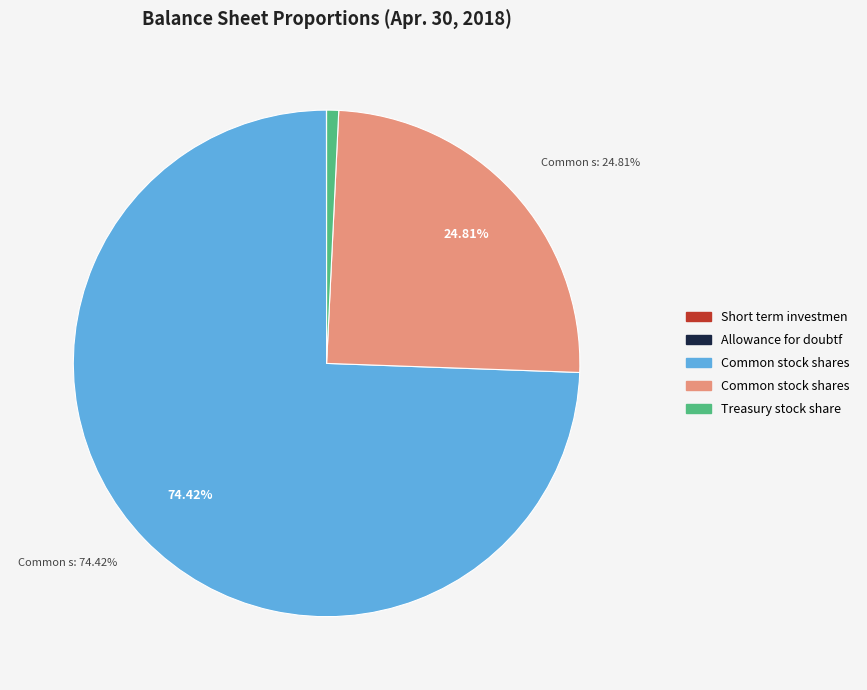

Does any single category account for the majority?

Yes